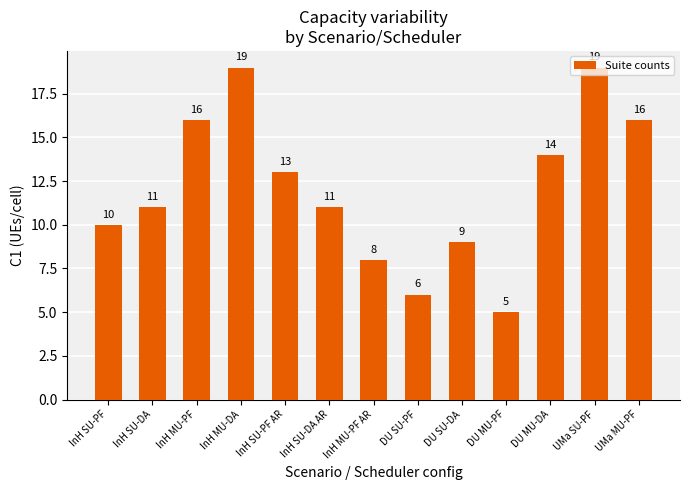

Reading left to right, transcribe all the data shown in this chart.

10	11	16	19	13	11	8	6	9	5	14	19	16